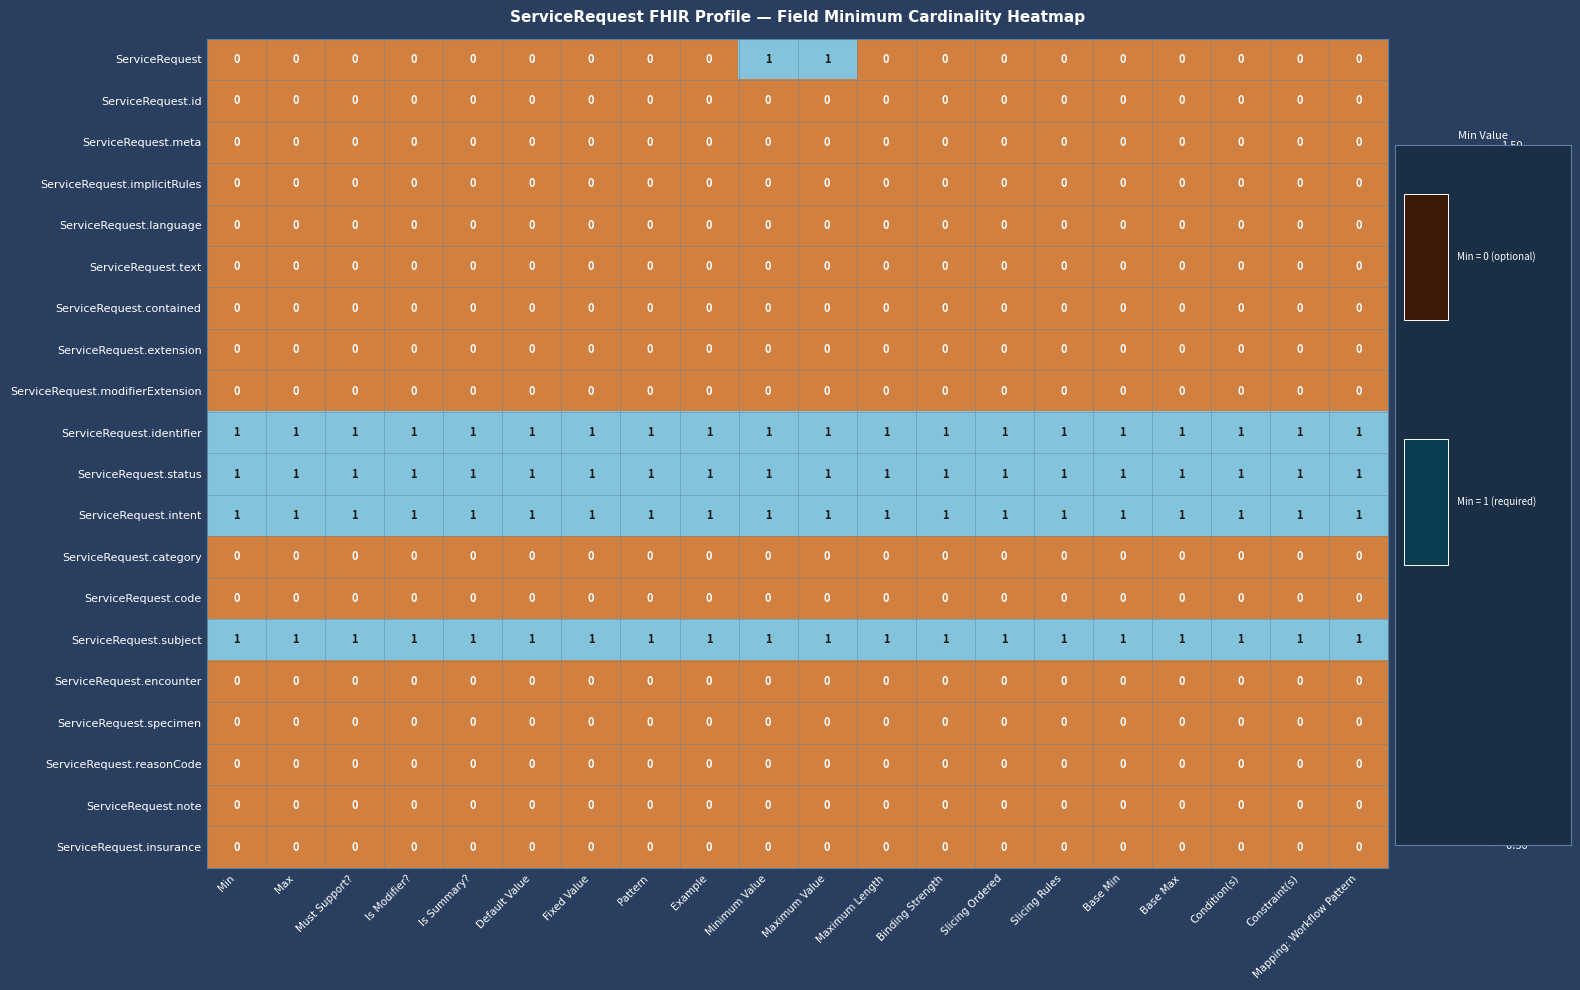

Is it true that ServiceRequest.language equals 0 at Must Support??

True